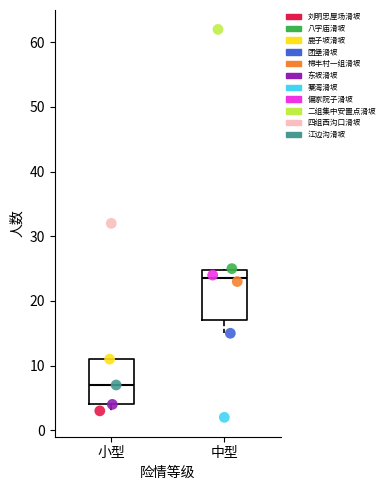

Which series reaches the minimum Y coordinate?

寨湾滑坡